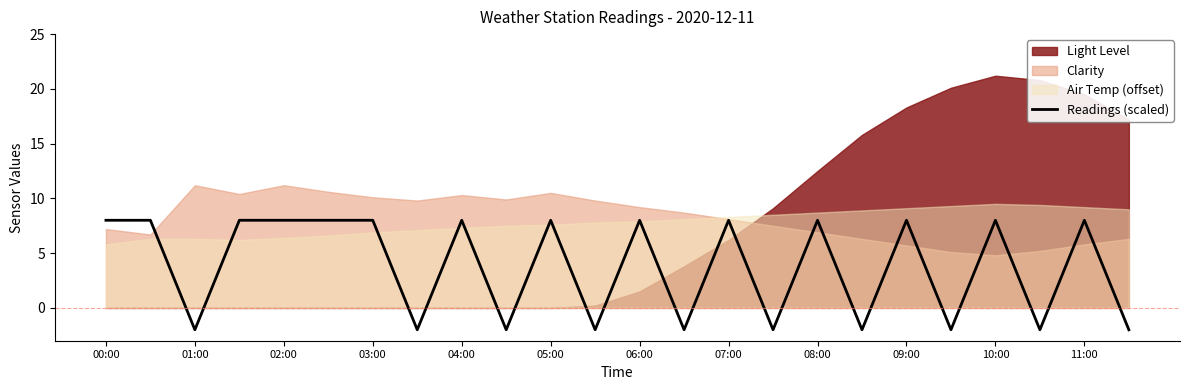

What is the highest value of the Readings (scaled) series?

8